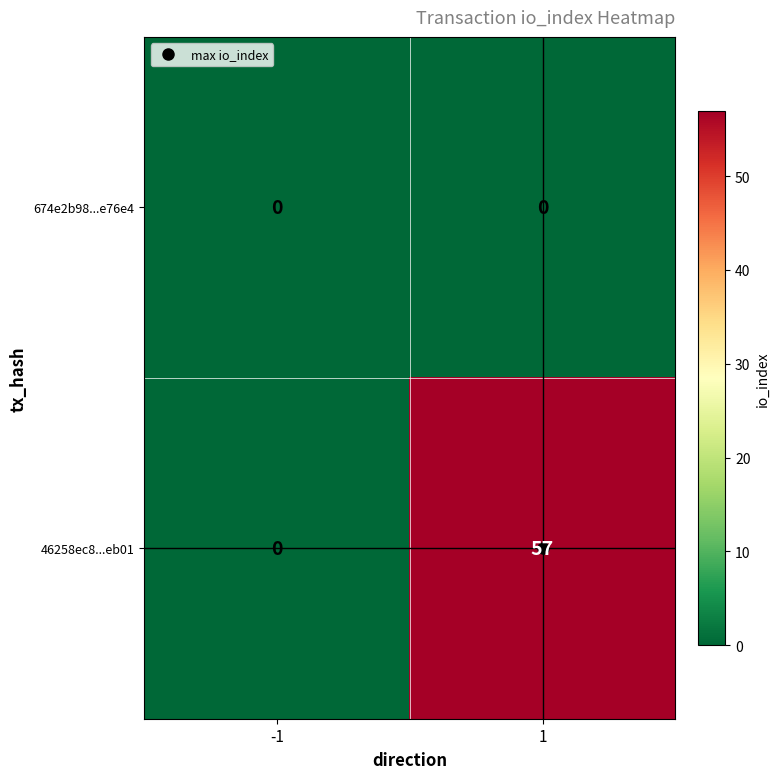

What value does the 46258ec8...eb01 series have at 1, to the nearest 5?

55